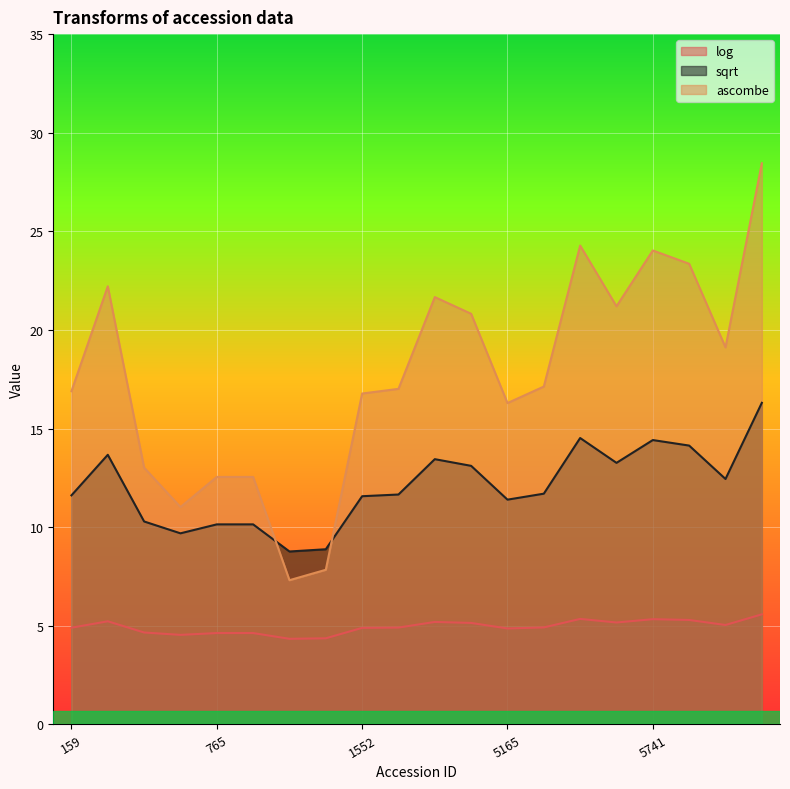

Reading left to right, extract all data points from this chart.

log: 4.9	5.2	4.7	4.5	4.6	4.6	4.3	4.4	4.9	4.9	5.2	5.1	4.9	4.9	5.4	5.2	5.3	5.3	5.0	5.6
sqrt: 11.6	13.7	10.3	9.7	10.1	10.1	8.8	8.9	11.6	11.7	13.5	13.1	11.4	11.7	14.5	13.3	14.4	14.1	12.4	16.3
ascombe: 16.9	22.2	13.0	11.0	12.5	12.5	7.3	7.8	16.8	17.0	21.7	20.8	16.3	17.1	24.3	21.2	24.0	23.4	19.1	28.5